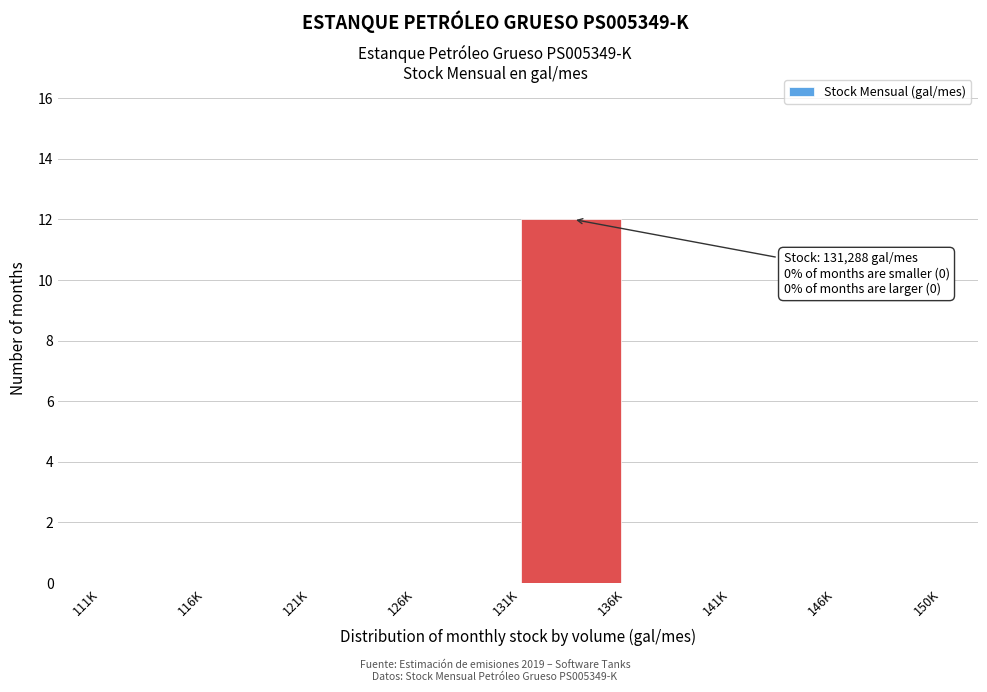

Reading left to right, extract all data points from this chart.

111K=0	116K=0	121K=0	126K=0	131K=12	136K=0	141K=0	146K=0